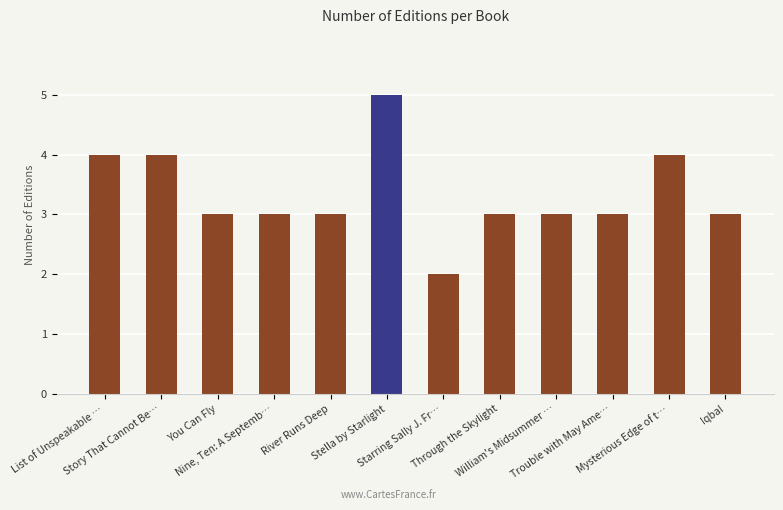

What is the maximum value shown in the chart?

5